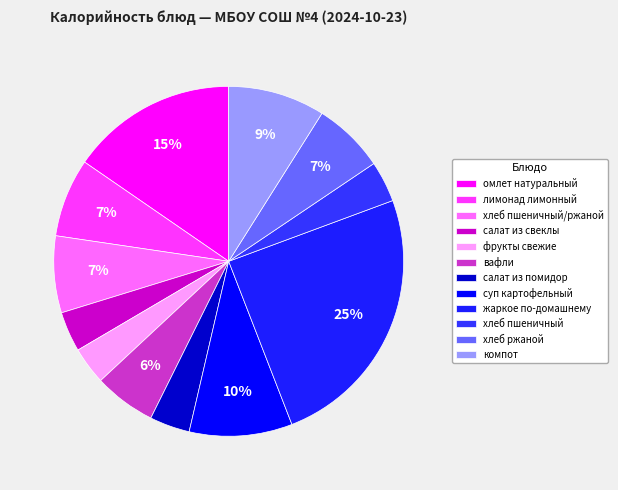

Rank the categories by value from lowest to highest.

фрукты свежие, салат из свеклы, салат из помидор, хлеб пшеничный, вафли, хлеб ржаной, хлеб пшеничный/ржаной, лимонад лимонный, компот, суп картофельный, омлет натуральный, жаркое по-домашнему